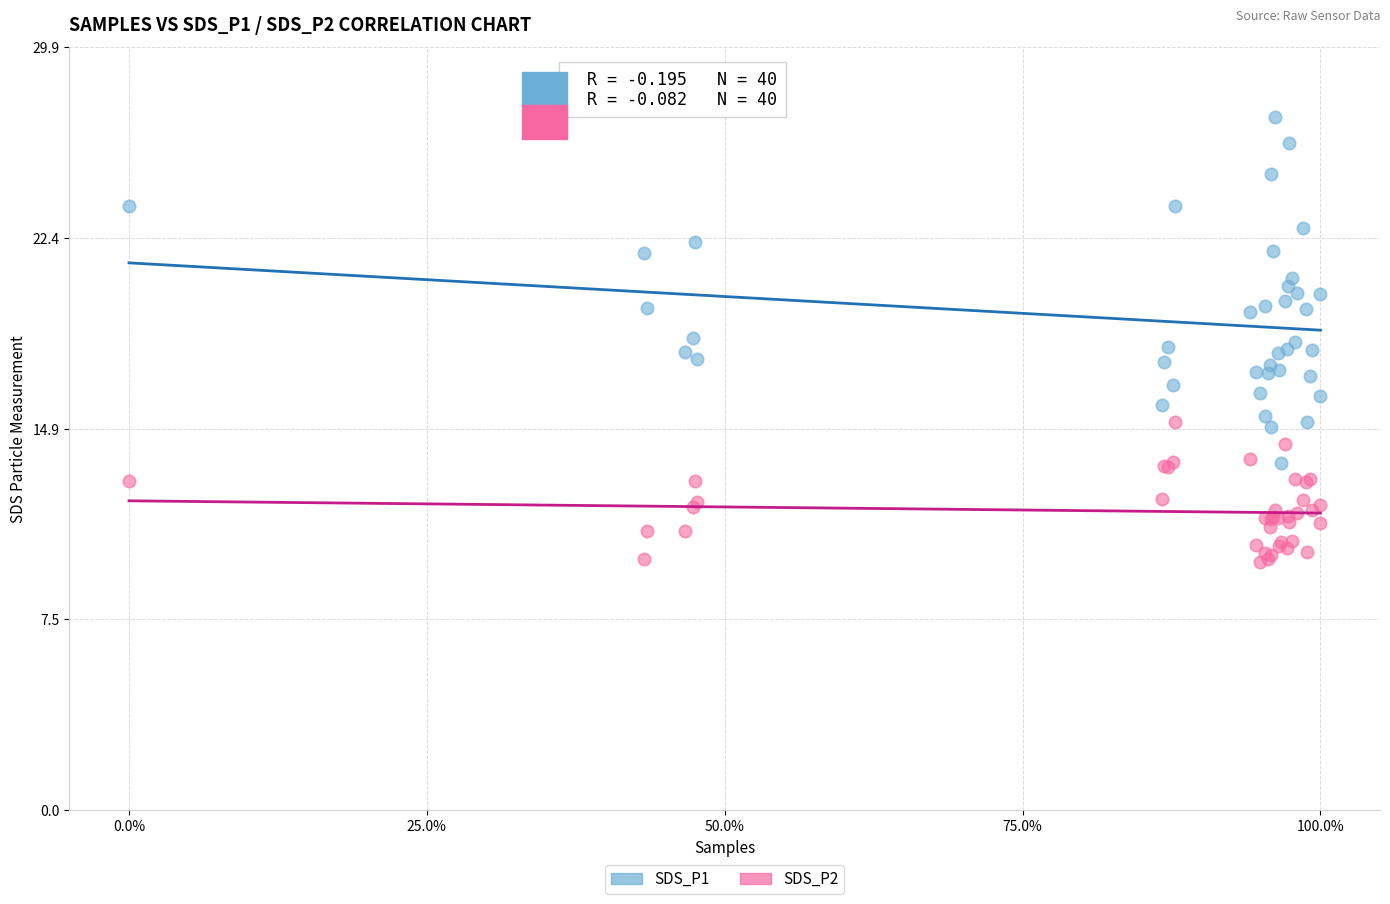

Which series contains the highest Y value?

SDS_P1